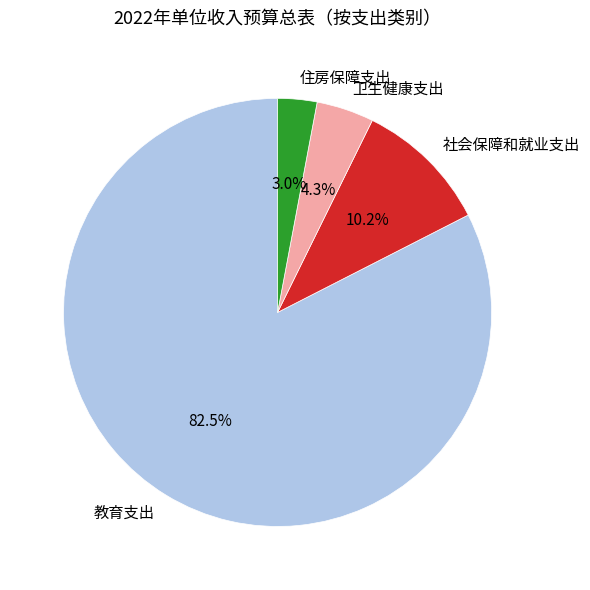

To the nearest percent, what is the difference between the 住房保障支出 and 社会保障和就业支出 slice percentages?

7%